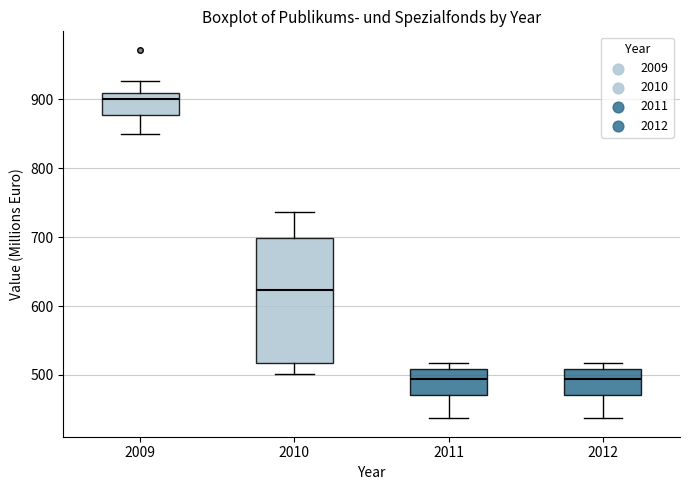

Which box is the tallest, from its lower edge to its upper edge?

2010